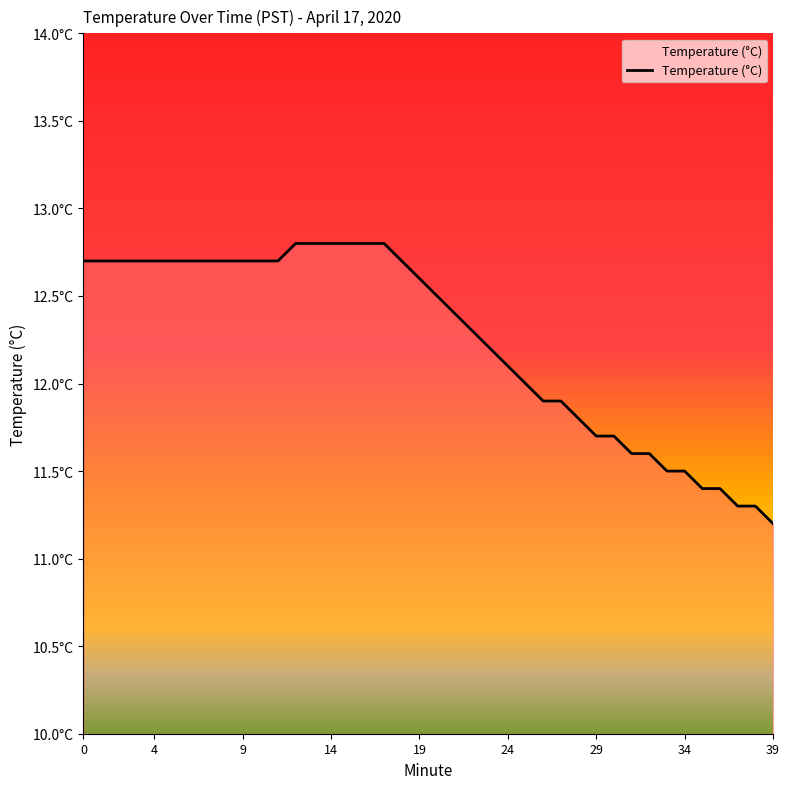

Reading right to left, list all the values displayed in this chart.

39=11.2	38=11.3	37=11.3	36=11.4	35=11.4	34=11.5	33=11.5	32=11.6	31=11.6	30=11.7	29=11.7	28=11.8	27=11.9	26=11.9	25=12.0	24=12.1	23=12.2	22=12.3	21=12.4	20=12.5	19=12.6	18=12.7	17=12.8	16=12.8	15=12.8	14=12.8	13=12.8	12=12.8	11=12.7	10=12.7	9=12.7	8=12.7	7=12.7	6=12.7	5=12.7	4=12.7	3=12.7	2=12.7	1=12.7	0=12.7